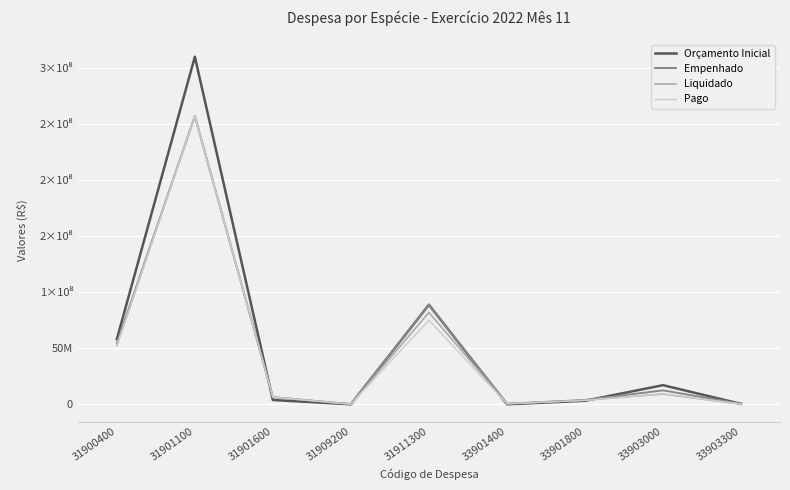

True or false: Liquidado and Empenhado intersect in this chart.

True